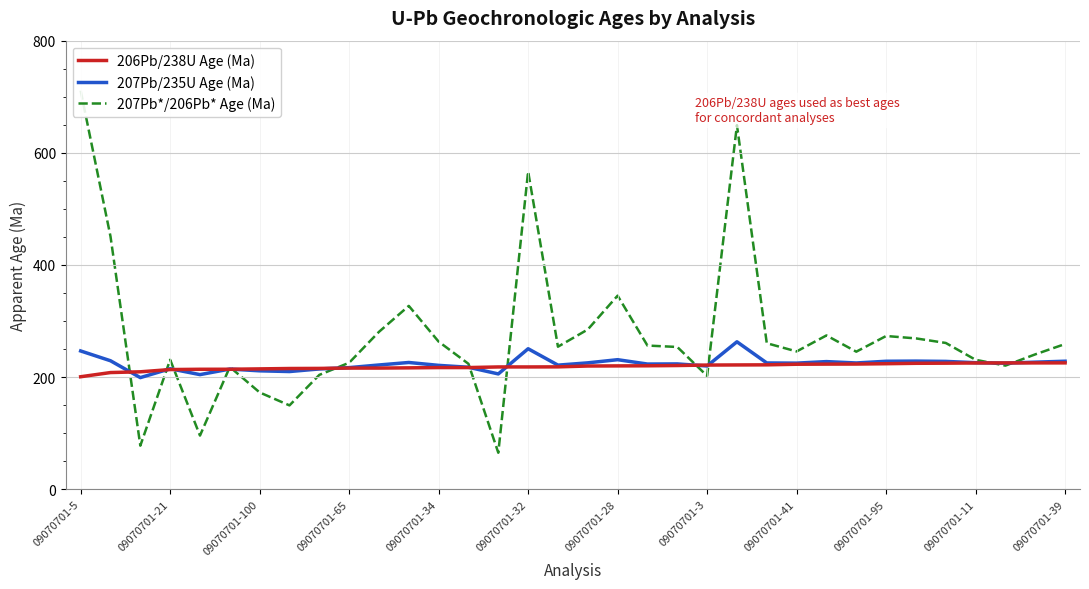

At which label does 207Pb*/206Pb* Age (Ma) first exceed 254?

09070701-5